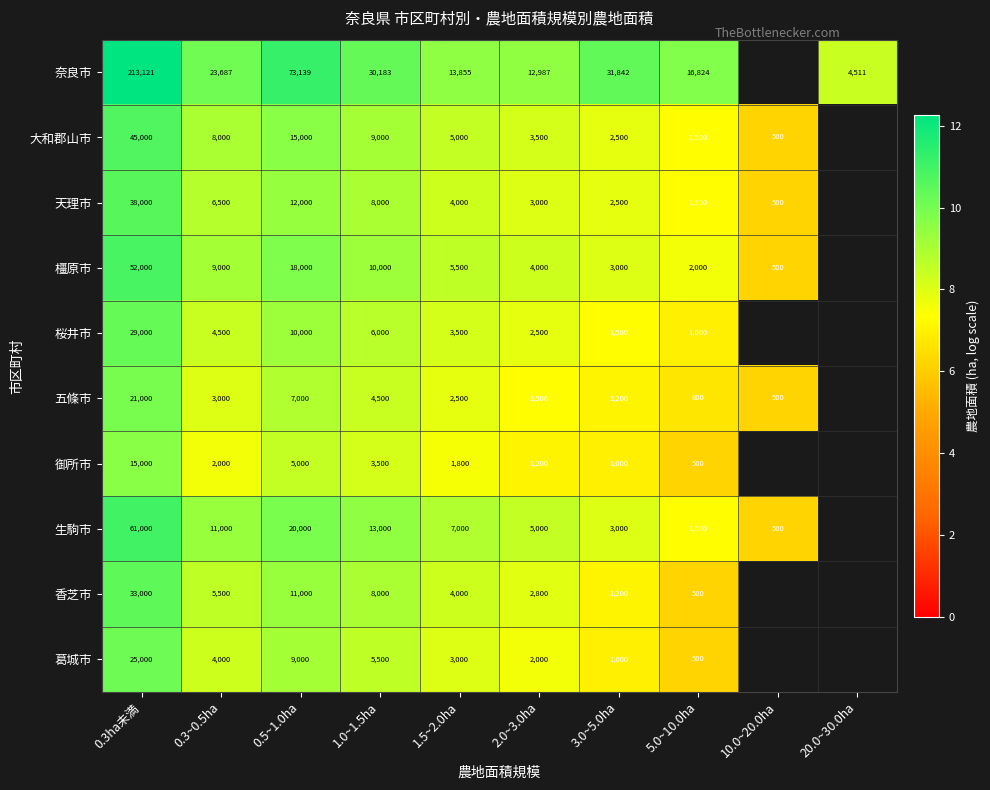

At how many categories does at least one series exceed 7?

9